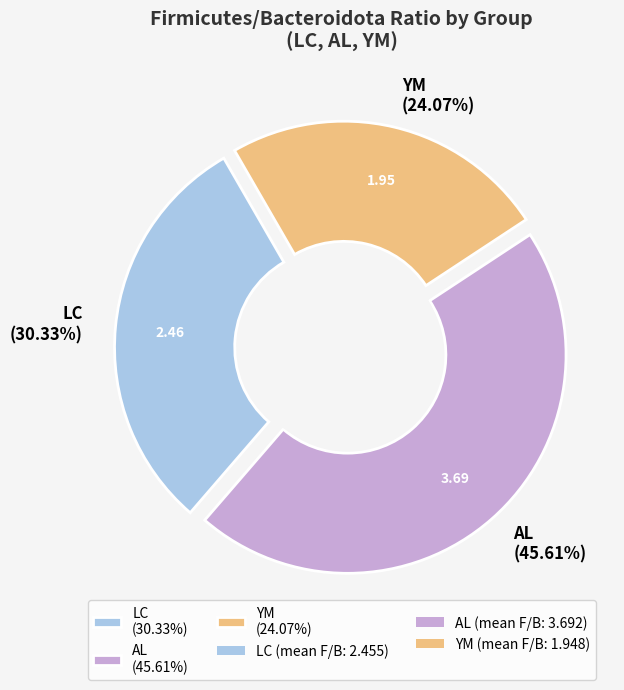

Does any single category account for the majority?

No